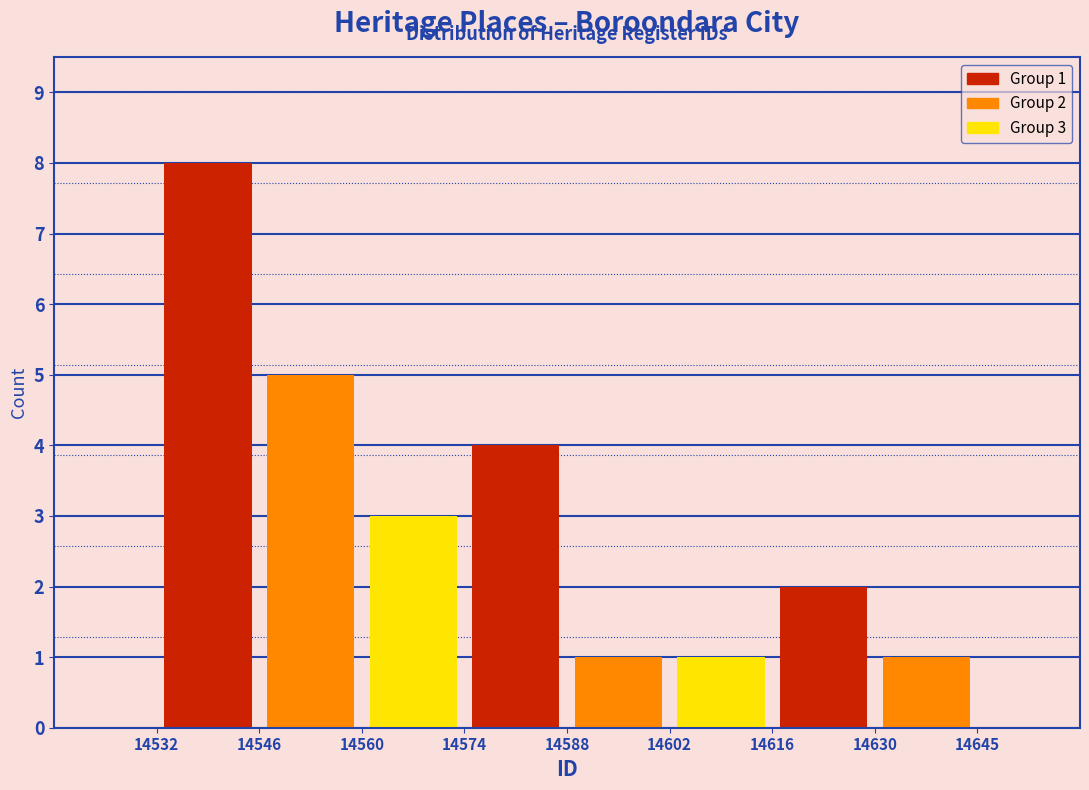

Over which range of the x-axis is the bar tallest?

14532 to 14546